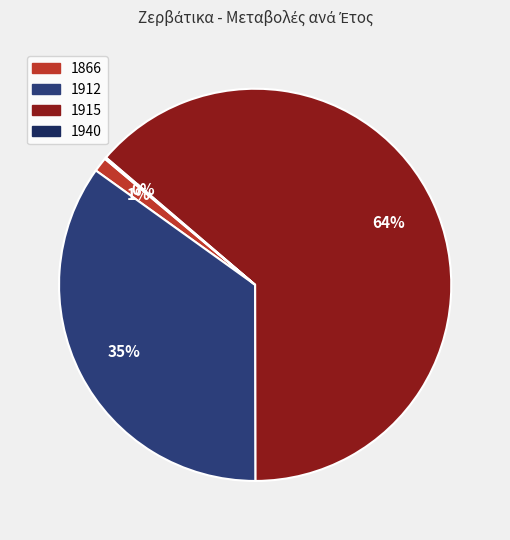

To the nearest percent, what portion does 1912 represent?

35%